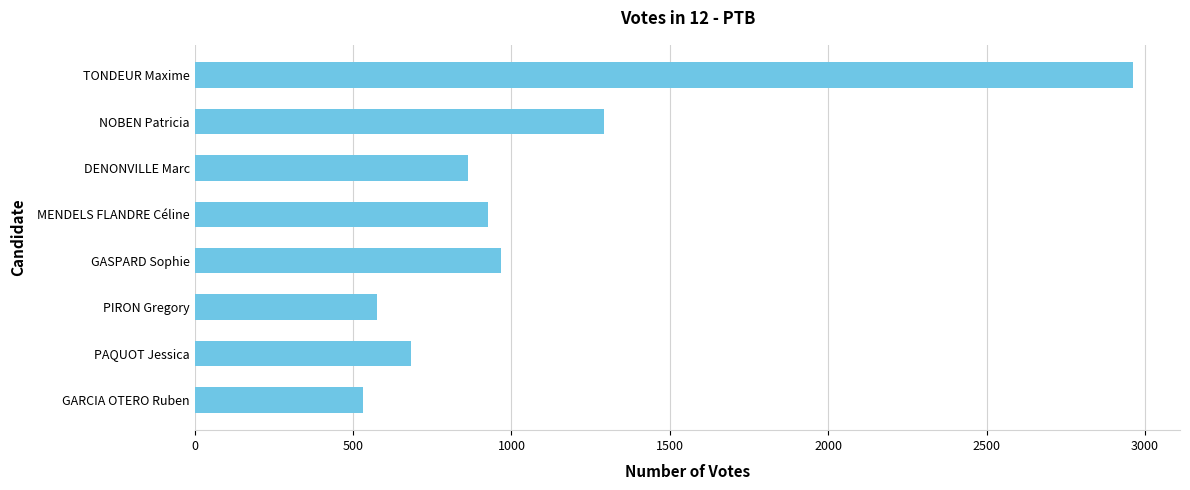

List the labels in order of value, largest first.

TONDEUR Maxime, NOBEN Patricia, GASPARD Sophie, MENDELS FLANDRE Céline, DENONVILLE Marc, PAQUOT Jessica, PIRON Gregory, GARCIA OTERO Ruben